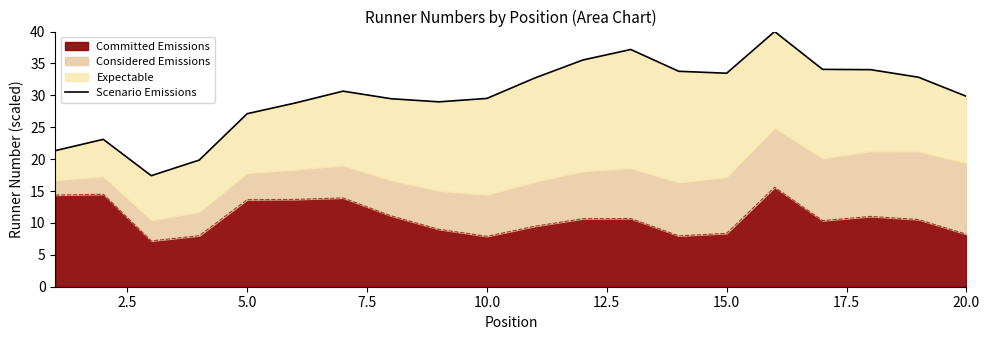

True or false: Committed Emissions has a value of 5.2 at 15.0.

False